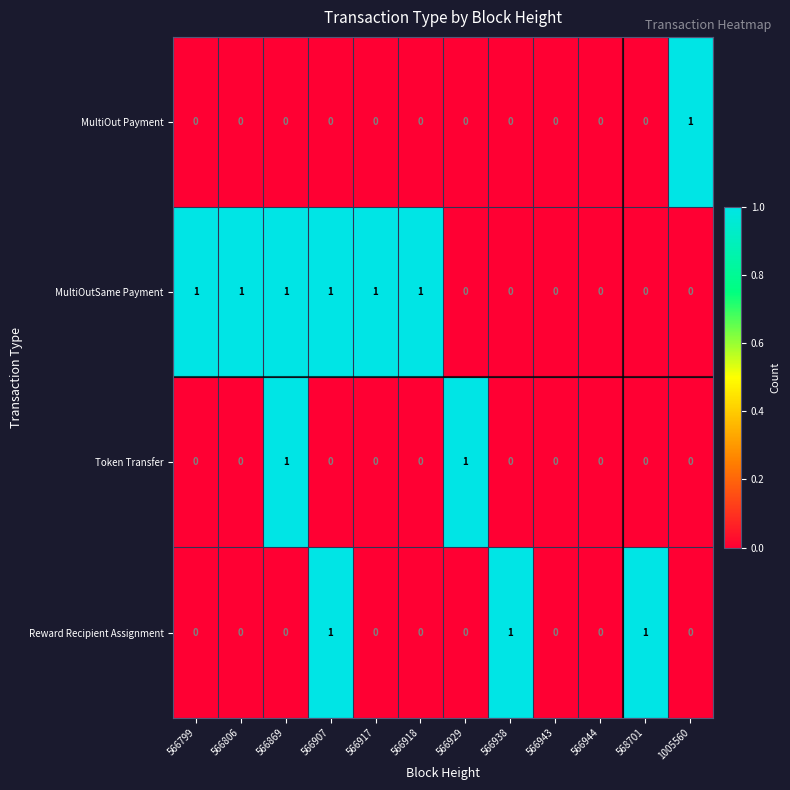

What is the sum of all MultiOutSame Payment values?

6